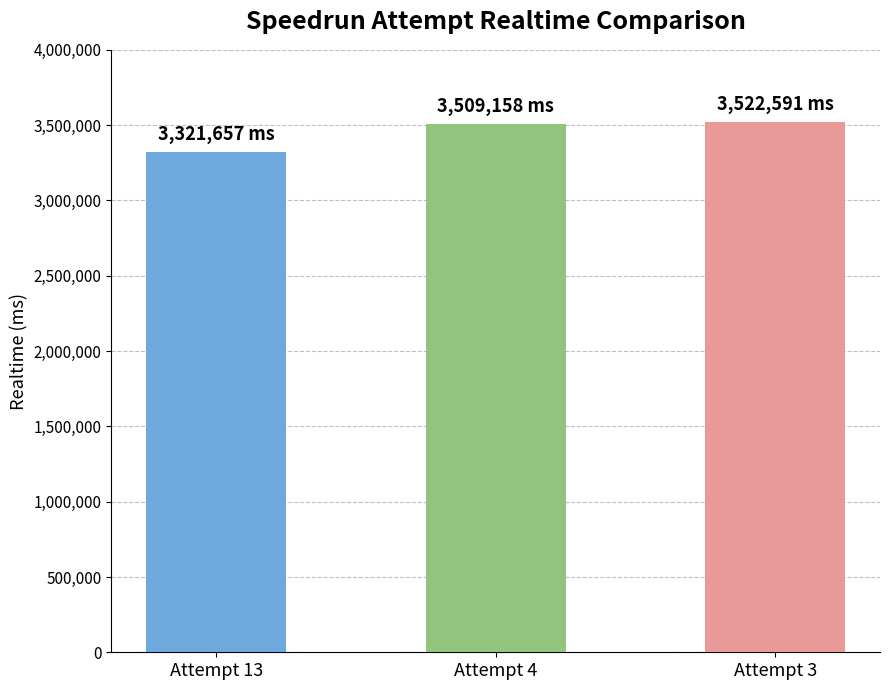

What is the maximum value shown in the chart?

3522591